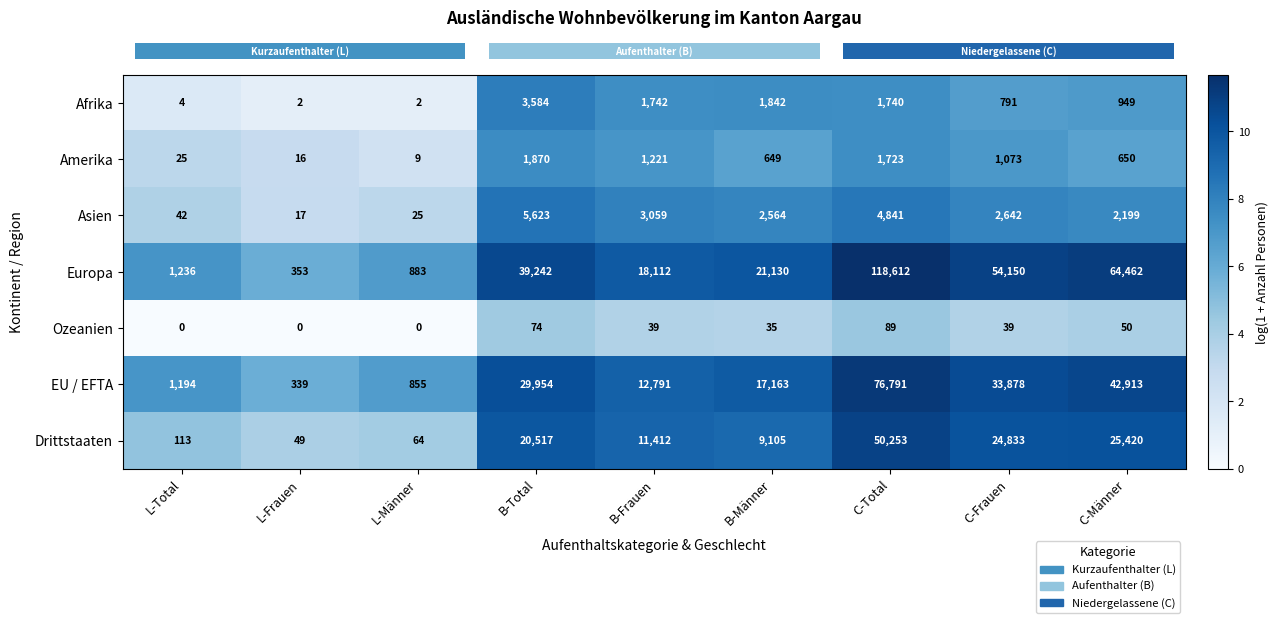

At which category is the sum across all series the highest?

C-Total